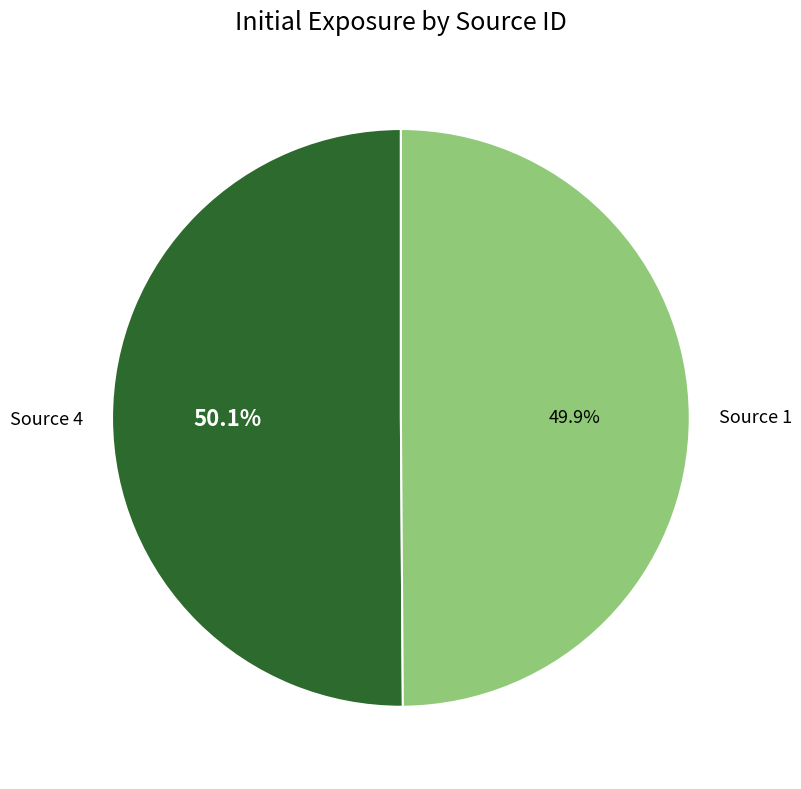

Is the sum of Source 4 and Source 1 greater than half?

Yes